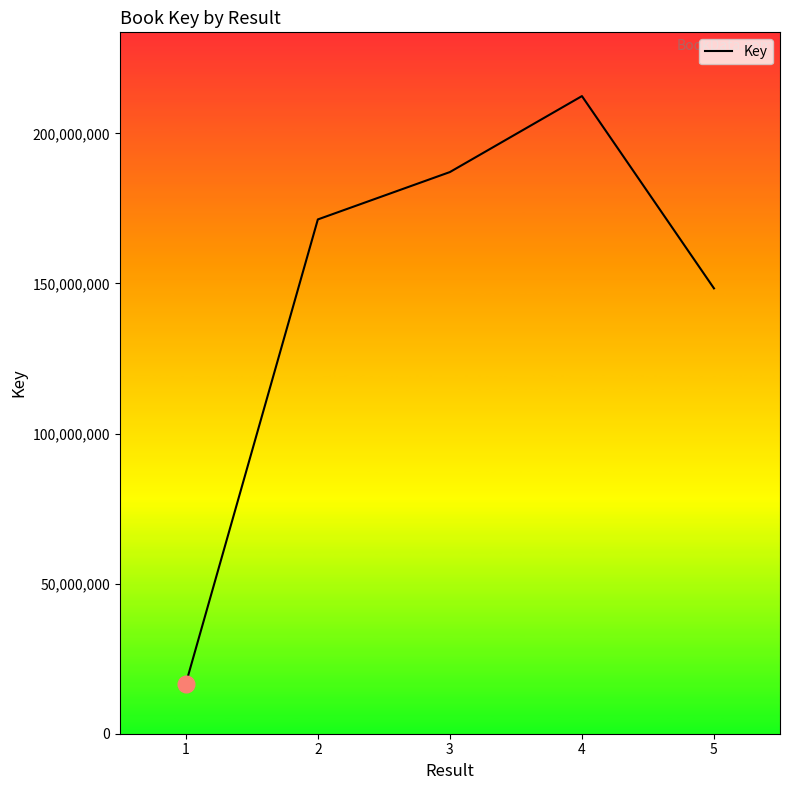

What is the average value?

147155000